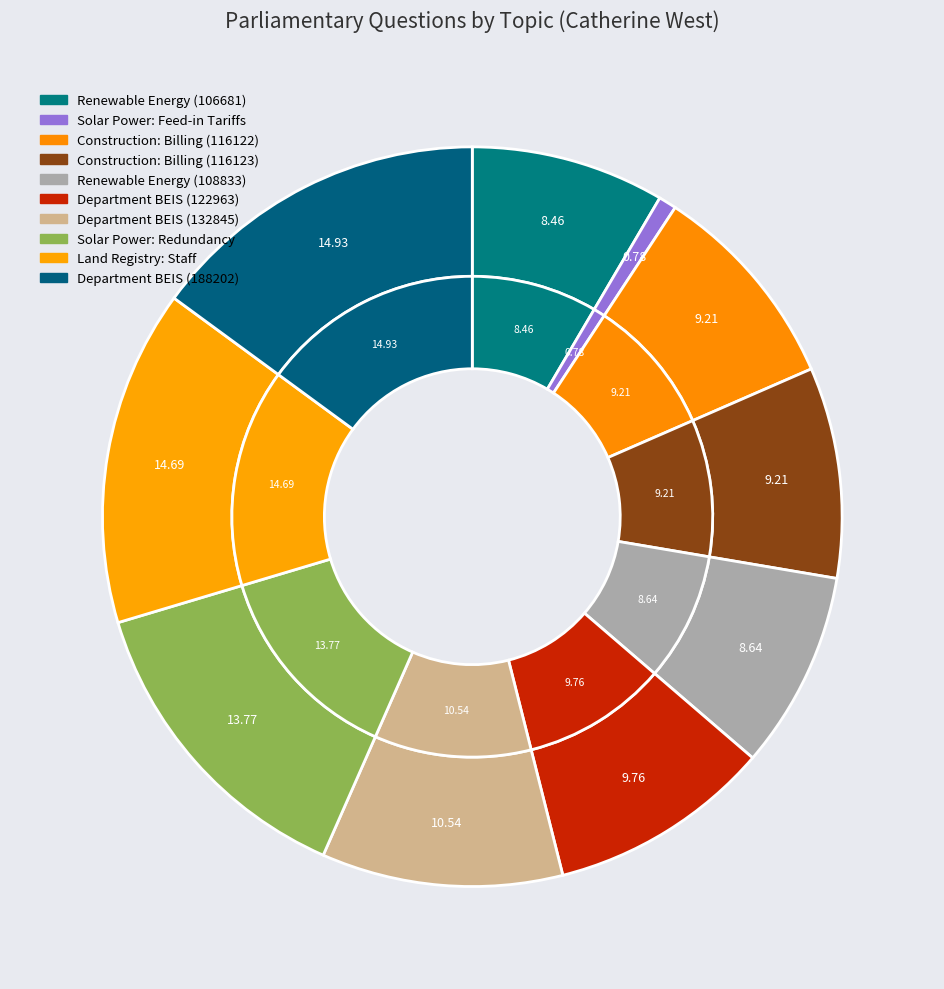

What percentage is the Renewable Energy (106681) slice, to the nearest percent?

8%